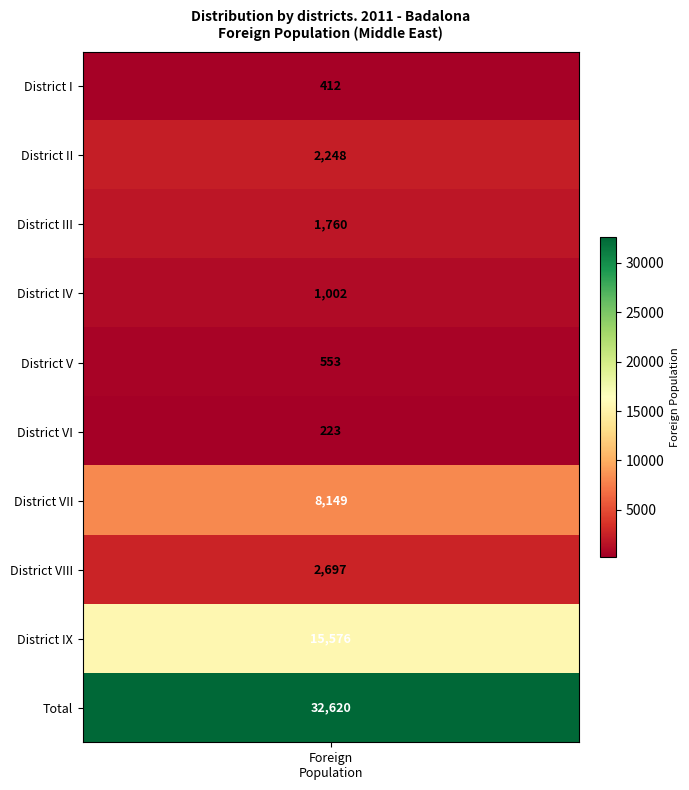

What is the difference between the values at District VI and District VII?

7926